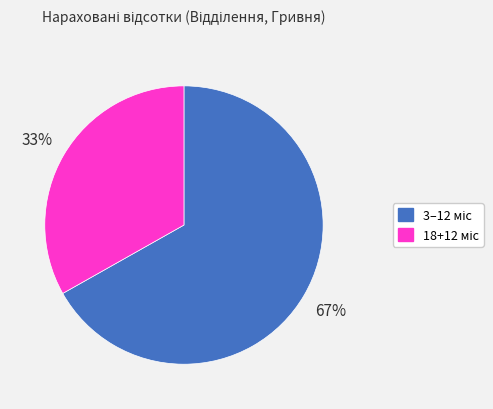

To the nearest percent, what is the difference between the largest and smallest slice percentages?

34%